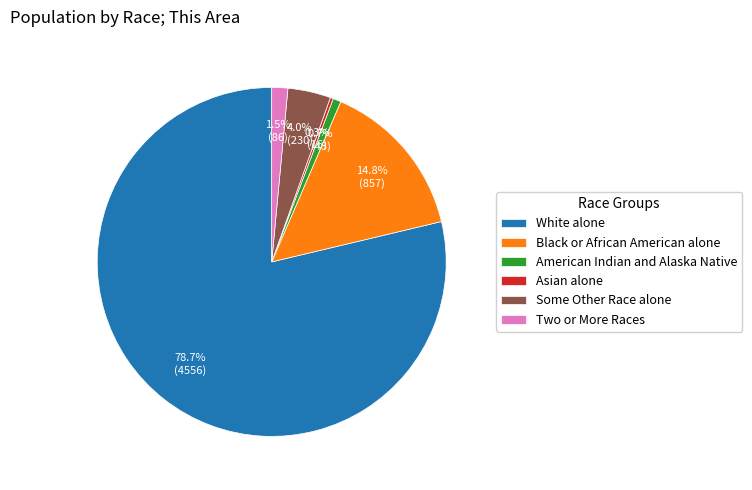

Which has a higher value, White alone or American Indian and Alaska Native?

White alone